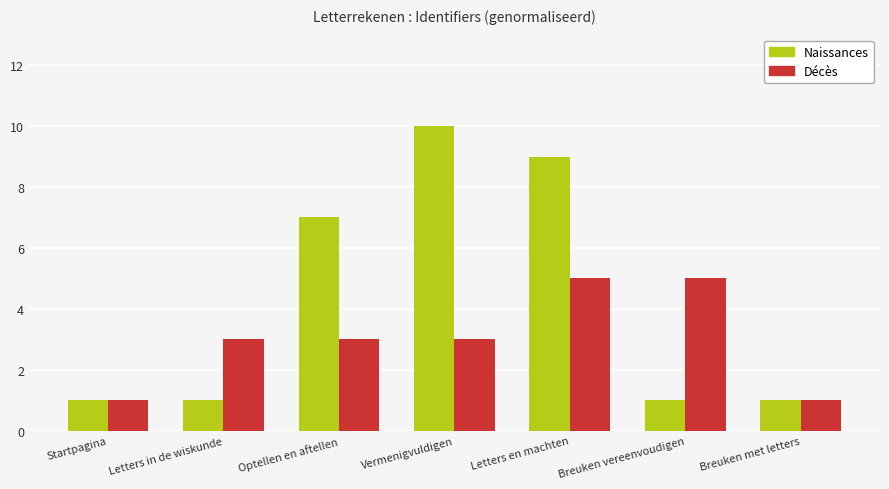

How many series are shown in this chart?

2